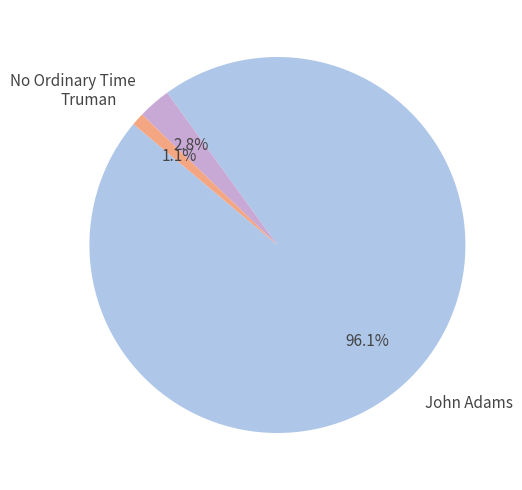

Count the number of slices in the pie.

3